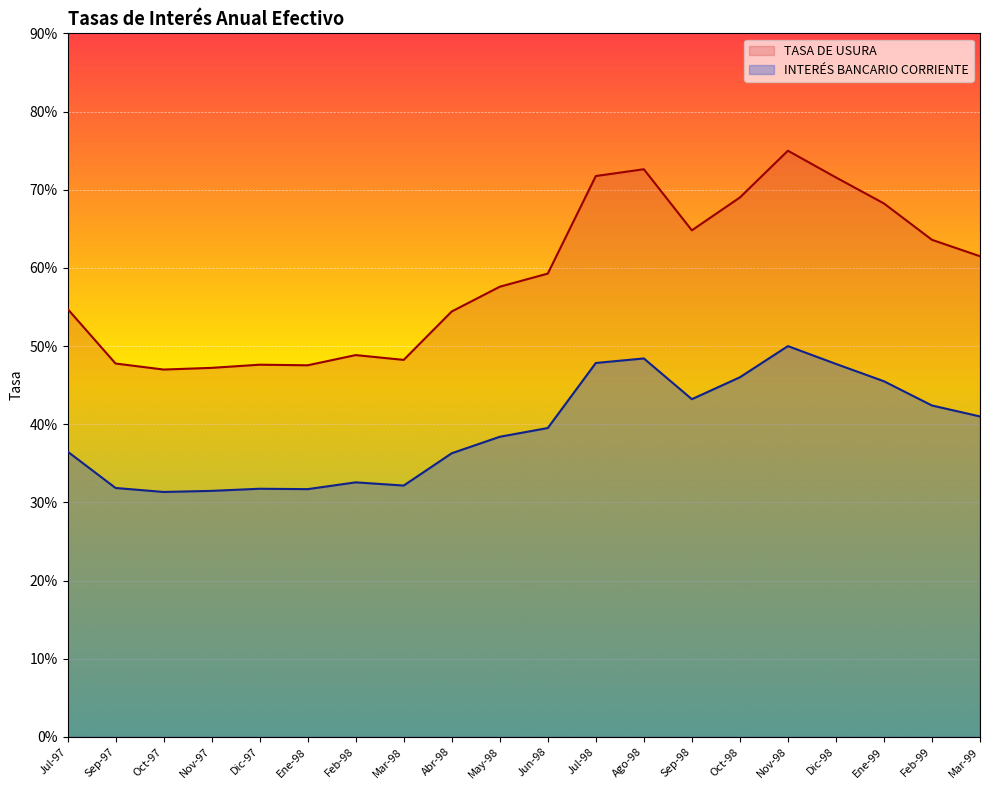

What is the maximum value for INTERÉS BANCARIO CORRIENTE?

0.5